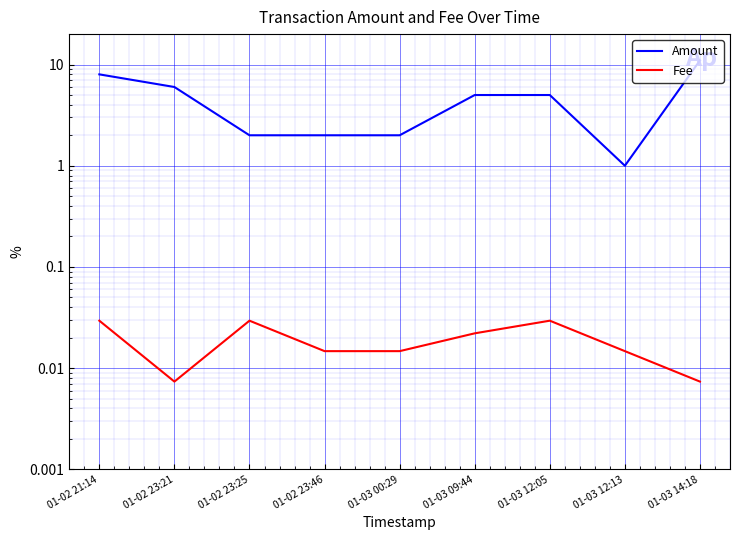

True or false: Fee and Amount cross at least once.

False